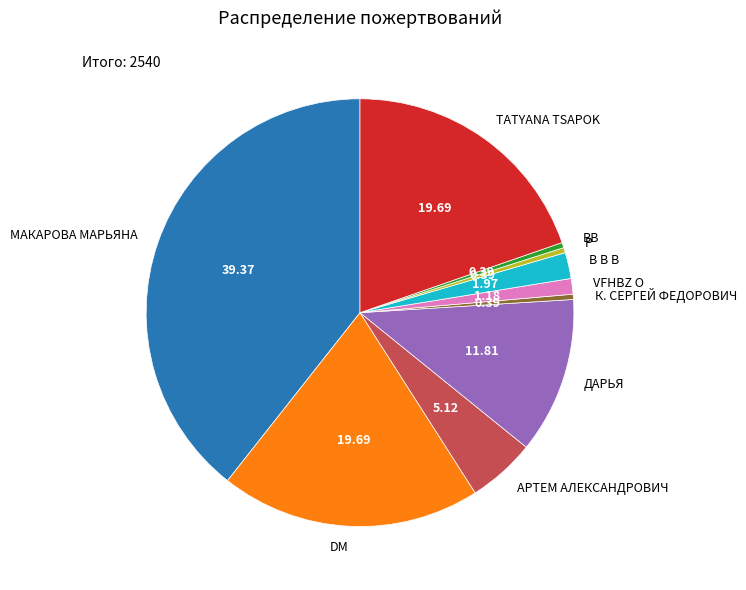

Combined, do МАКАРОВА МАРЬЯНА and ДАРЬЯ account for over 50%?

Yes